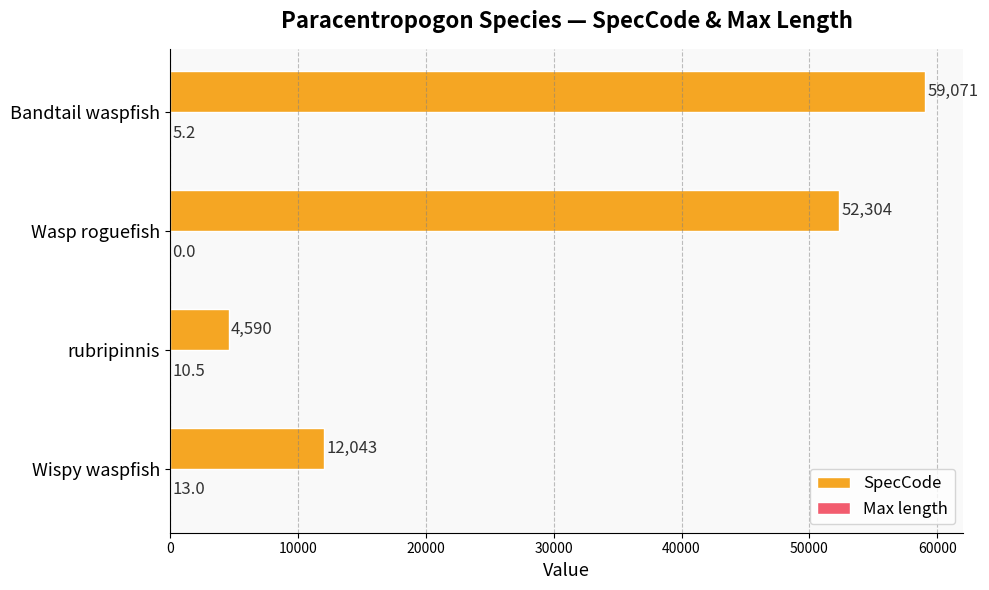

Which series has the widest spread of values?

SpecCode